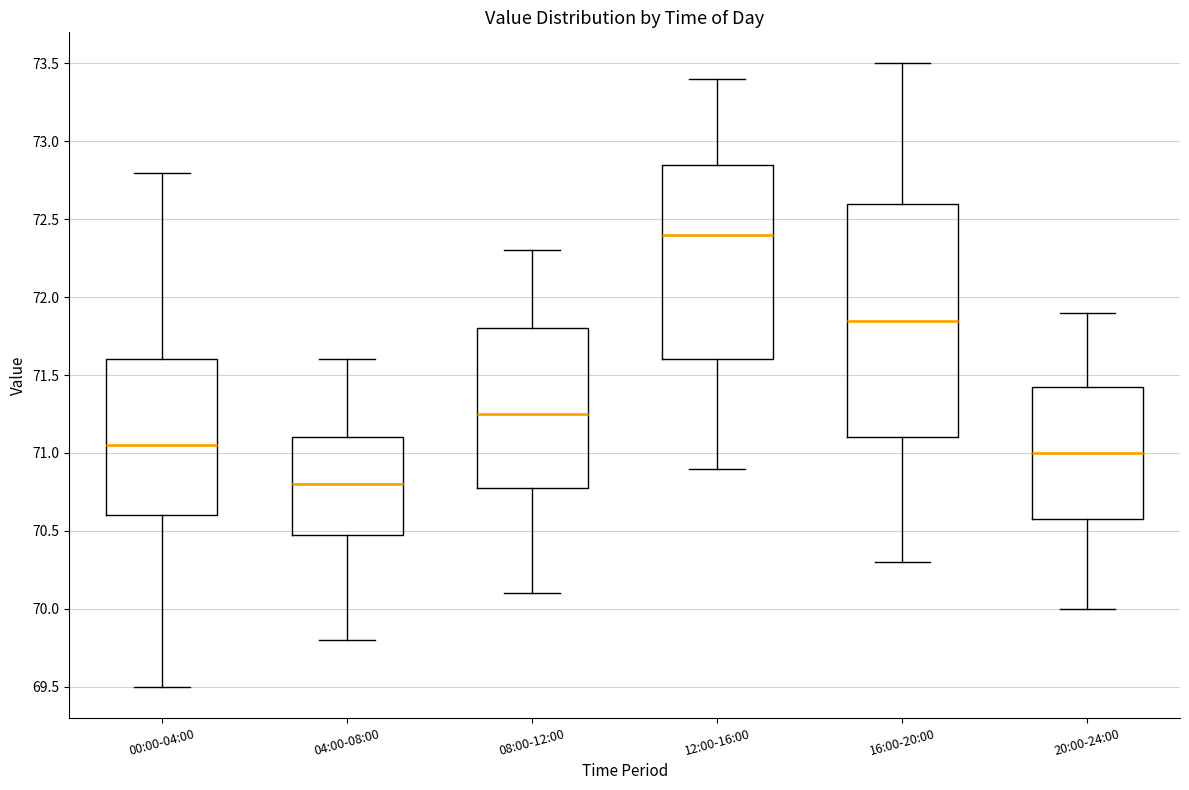

Comparing the boxes themselves (not the whiskers), which one is the tallest?

16:00-20:00